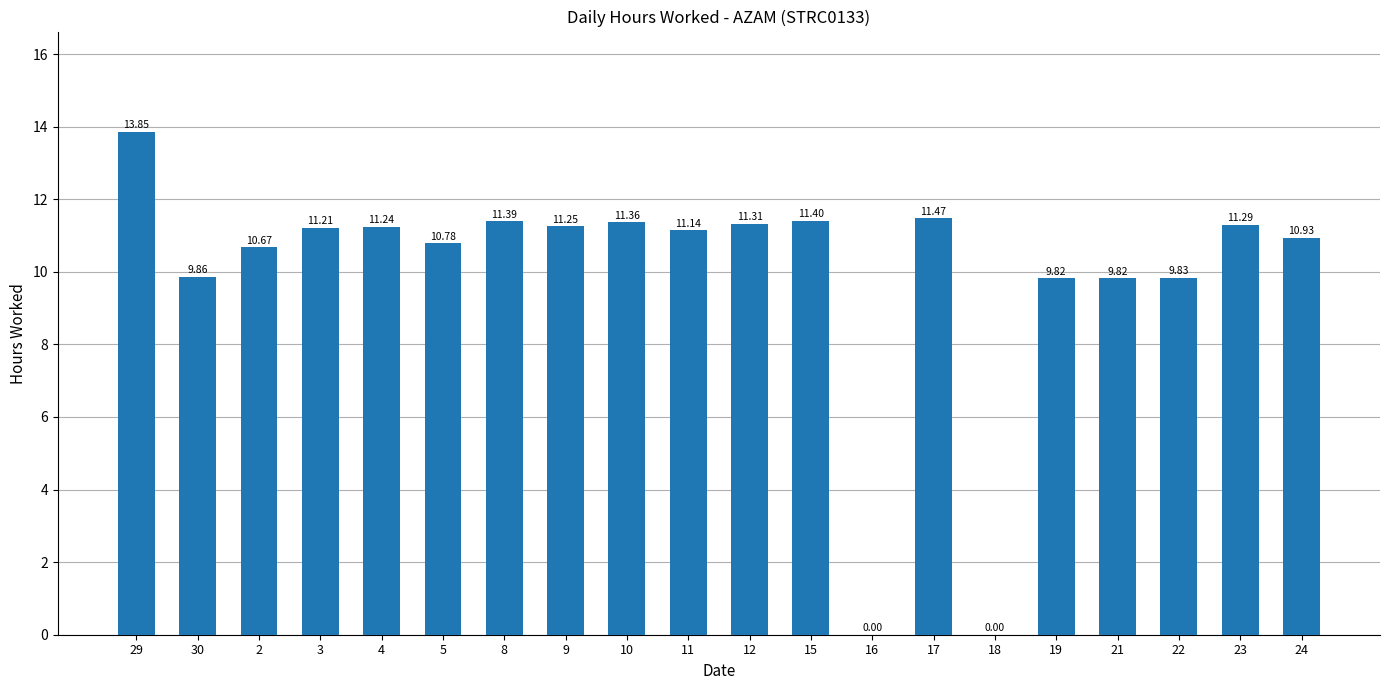

Which label corresponds to the largest value in the chart?

29